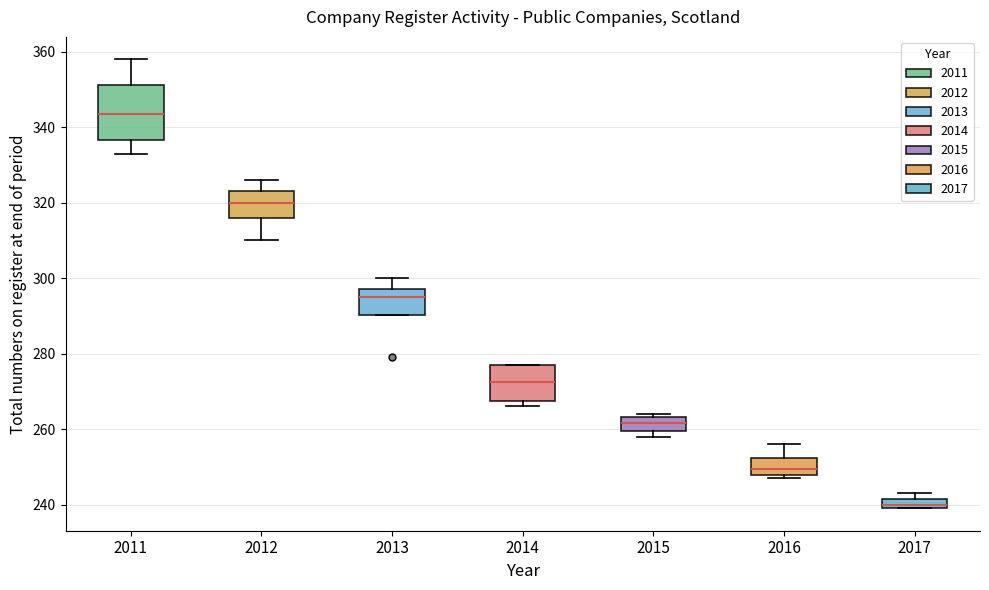

Which box is the tallest, from its lower edge to its upper edge?

2011